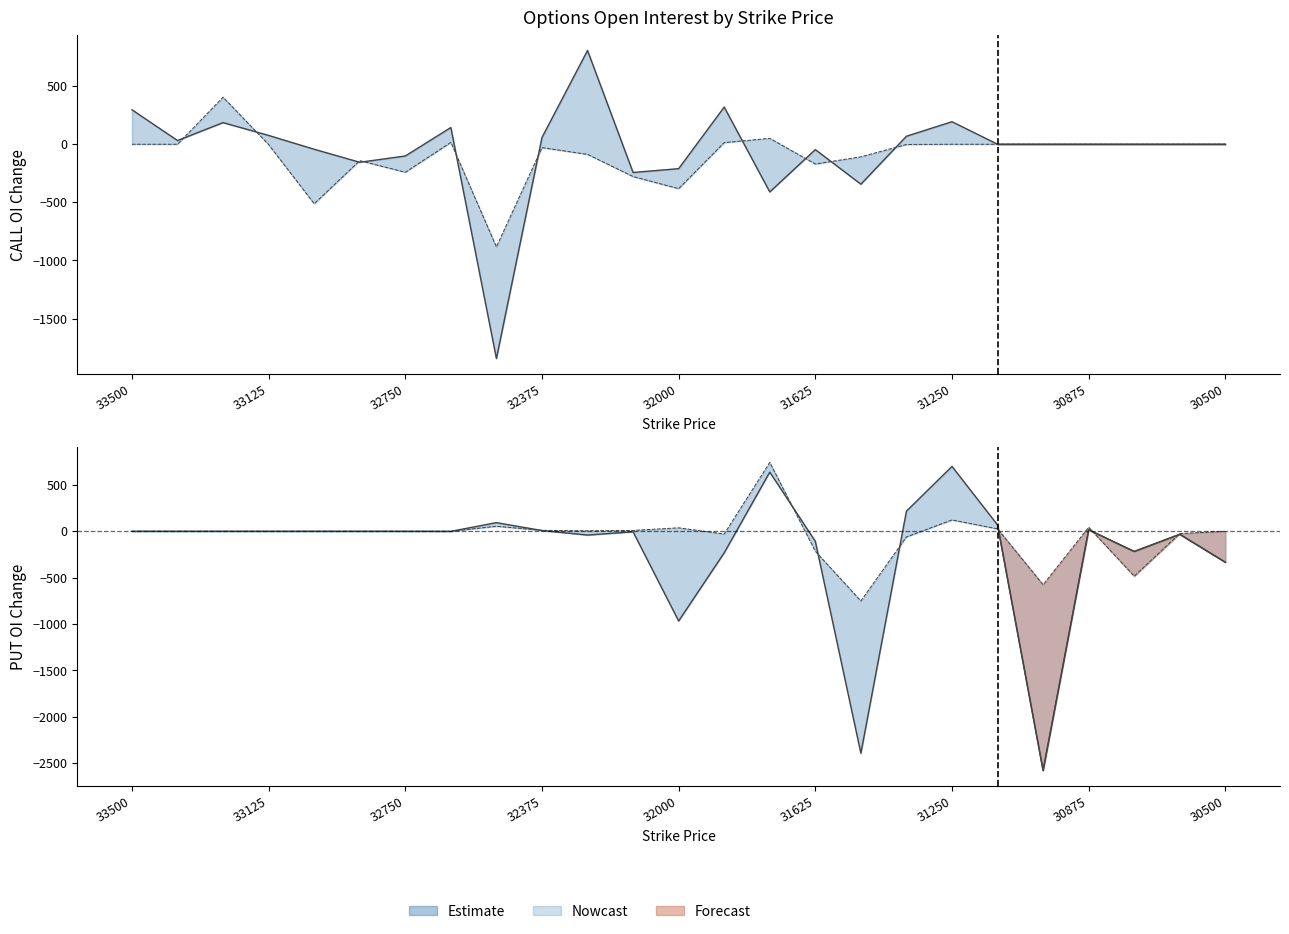

What is the average value of the CALL total series?

-49